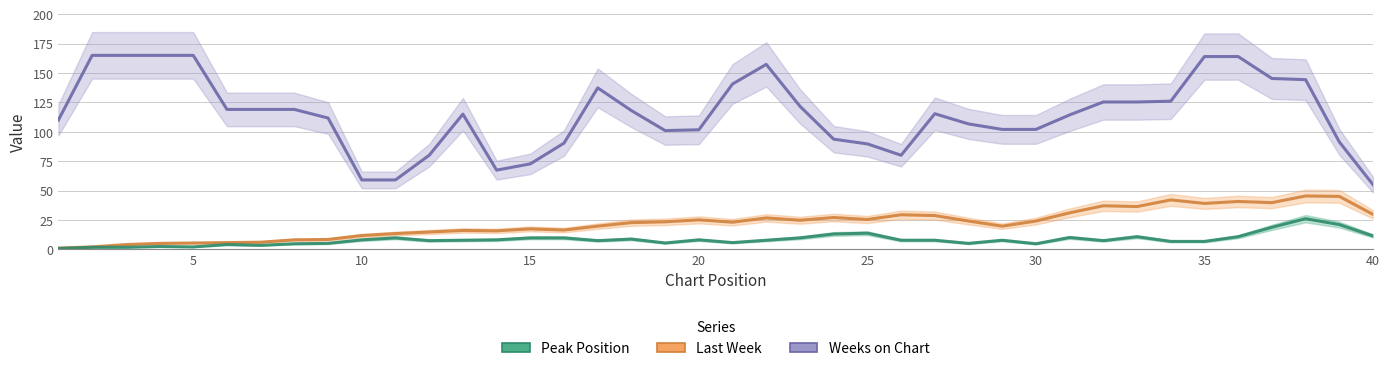

How many data points does each series have?

40